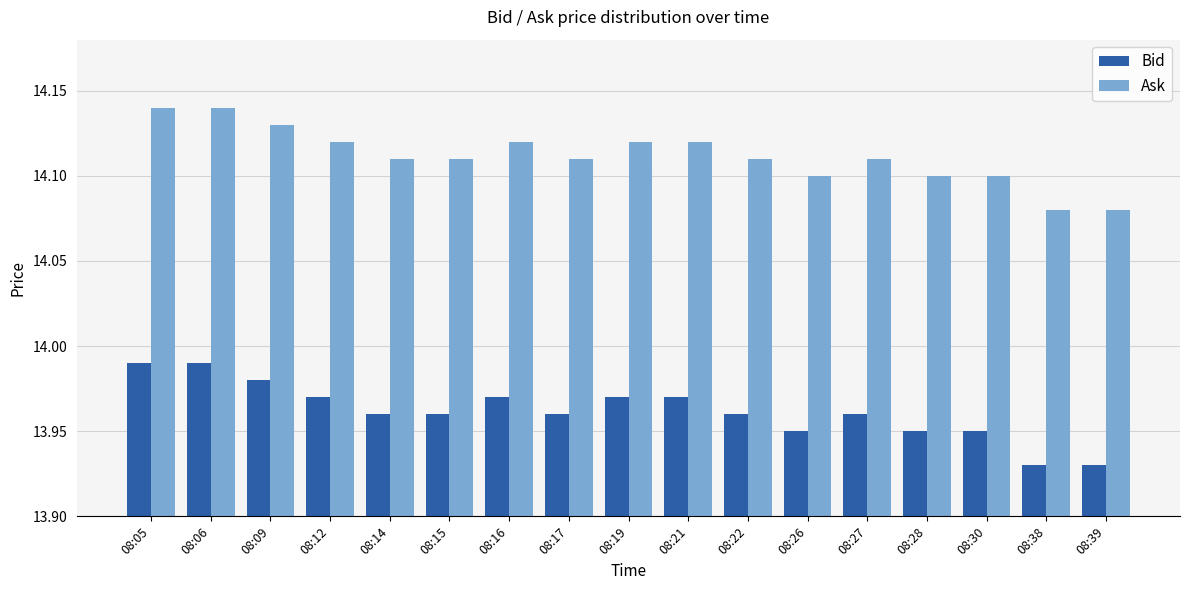

Count the Ask values in the range 14 to 15.

17